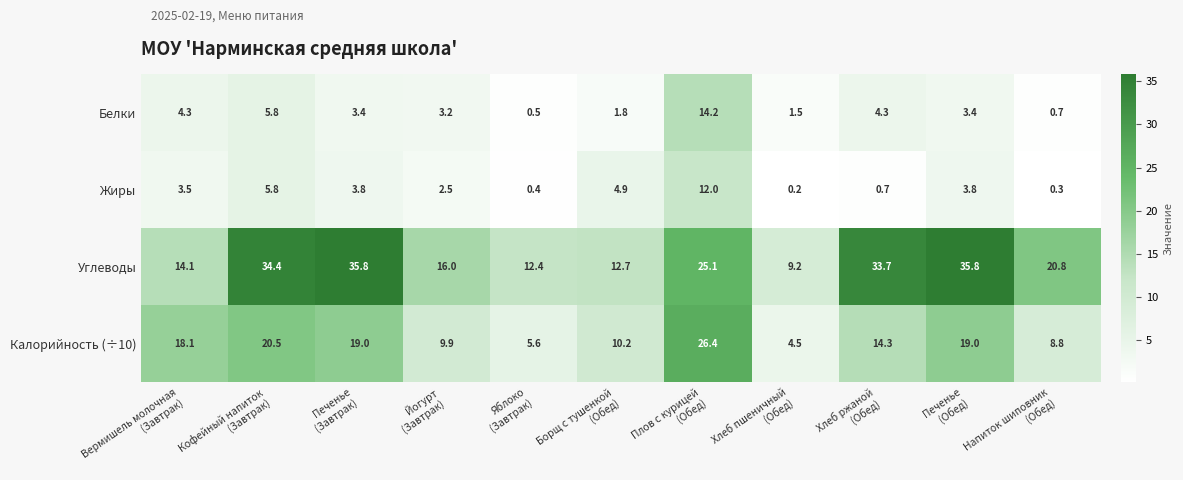

What is the greatest value displayed?

35.8